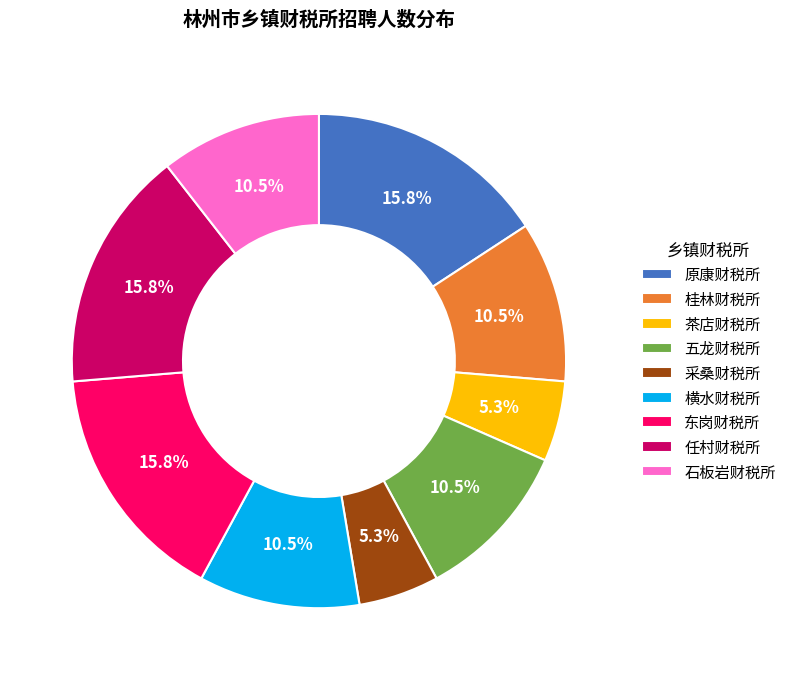

Combined, what portion of the pie is 桂林财税所 and 任村财税所?

26.3%